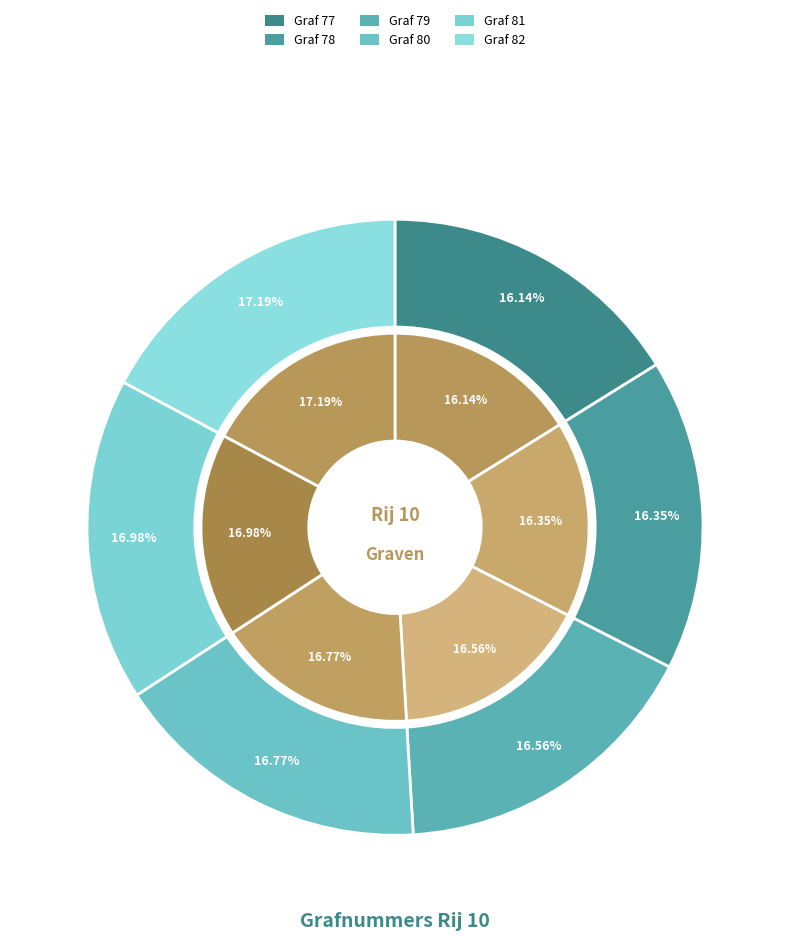

How much of the chart is everything except 80?

83.2%